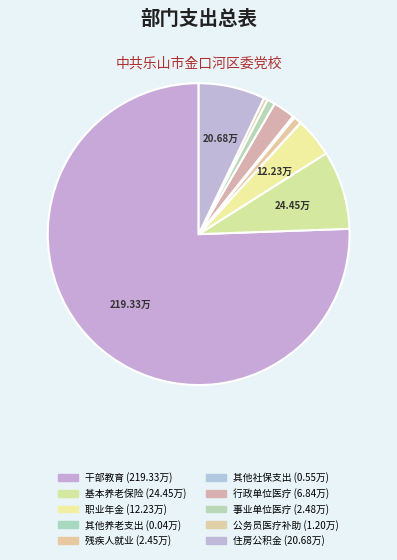

Which category accounts for the majority?

干部教育